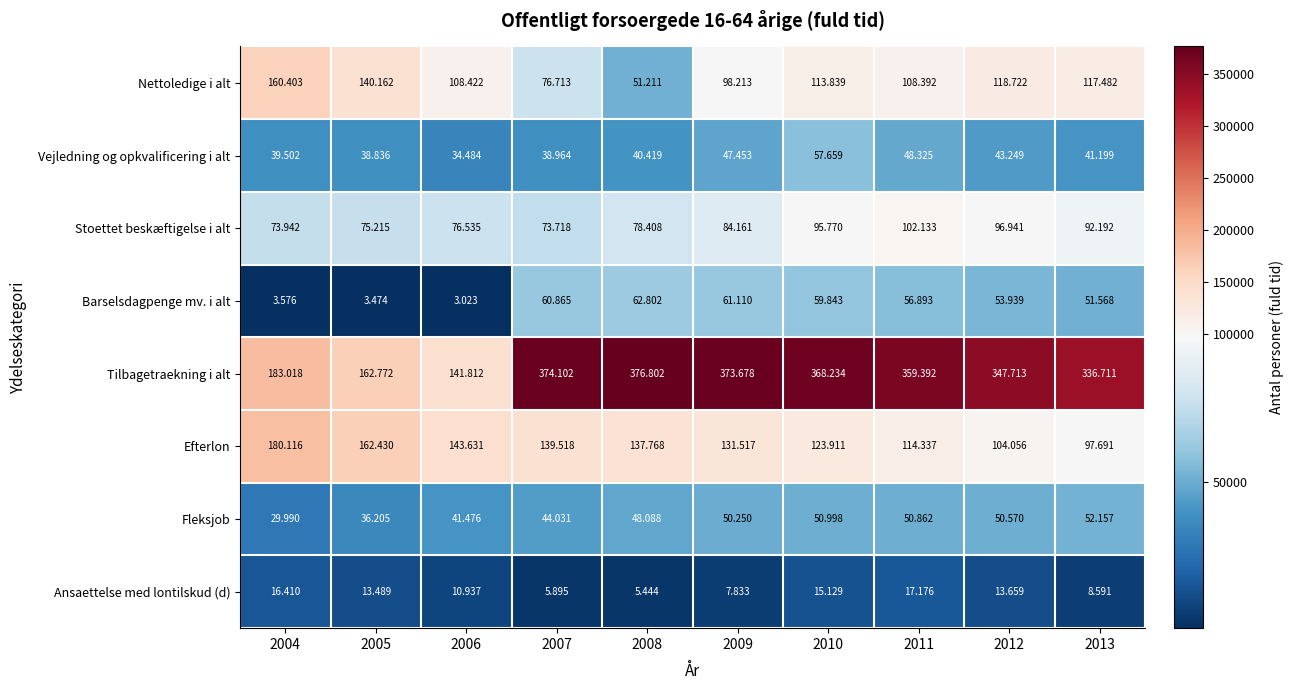

Between 2004 and 2008, which series saw the biggest shift?

Tilbagetraekning i alt